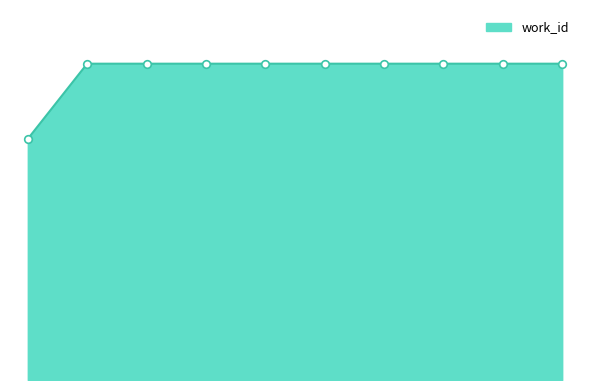

Is this an area chart (filled region under the line)?

Yes